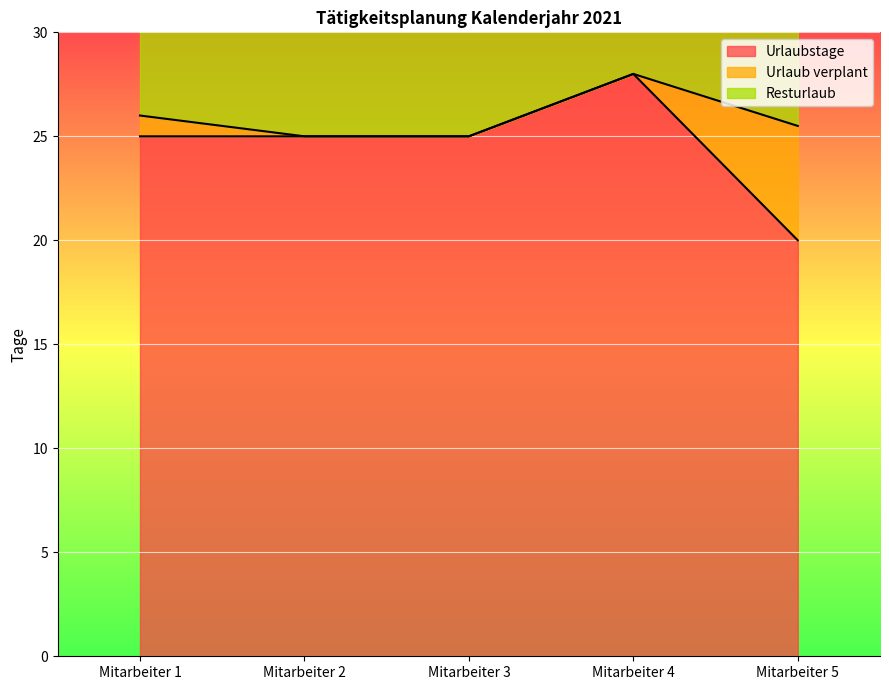

What is the spread (max minus min) of values at Mitarbeiter 2?

25